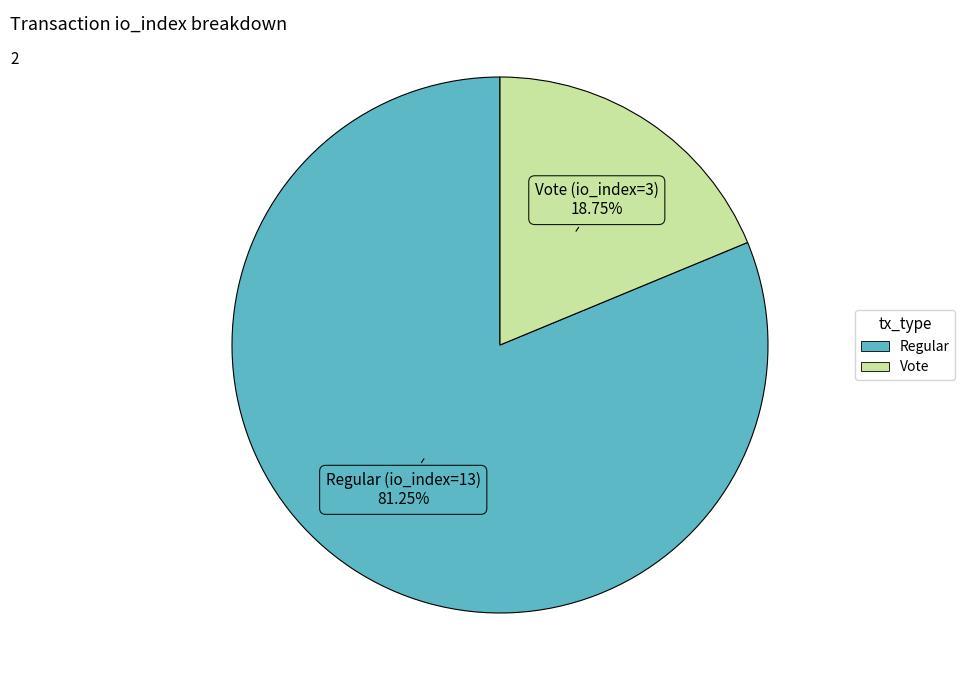

Is there a majority slice in this chart?

Yes